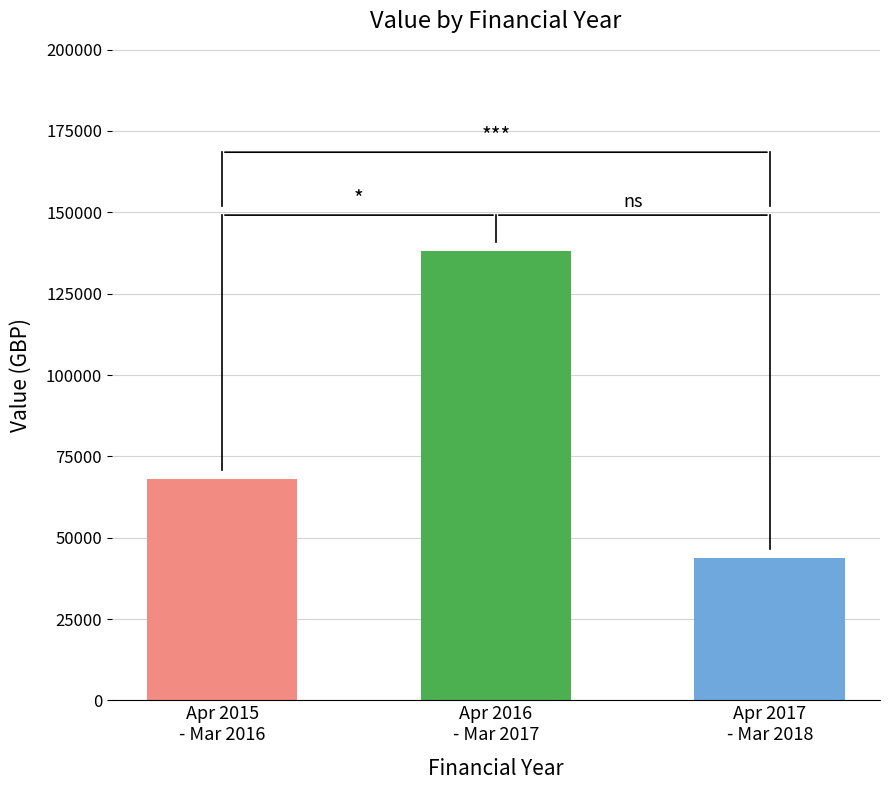

Does the chart contain any negative values?

No